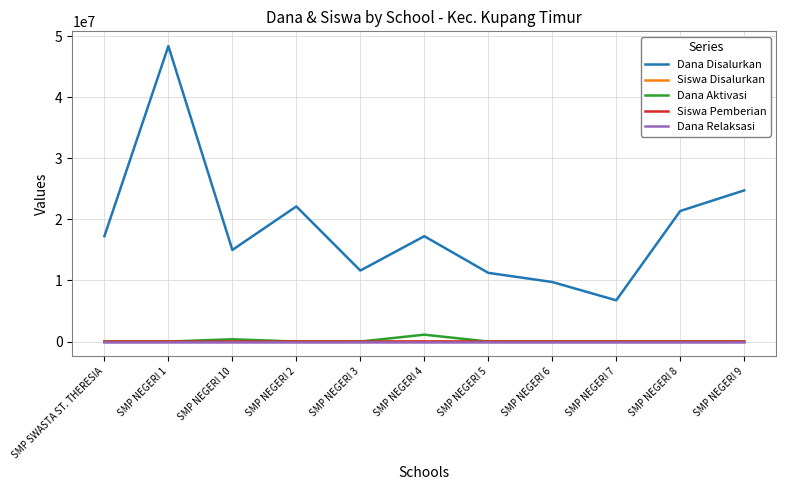

What are all the series names shown in the legend?

Dana Disalurkan, Siswa Disalurkan, Dana Aktivasi, Siswa Pemberian, Dana Relaksasi